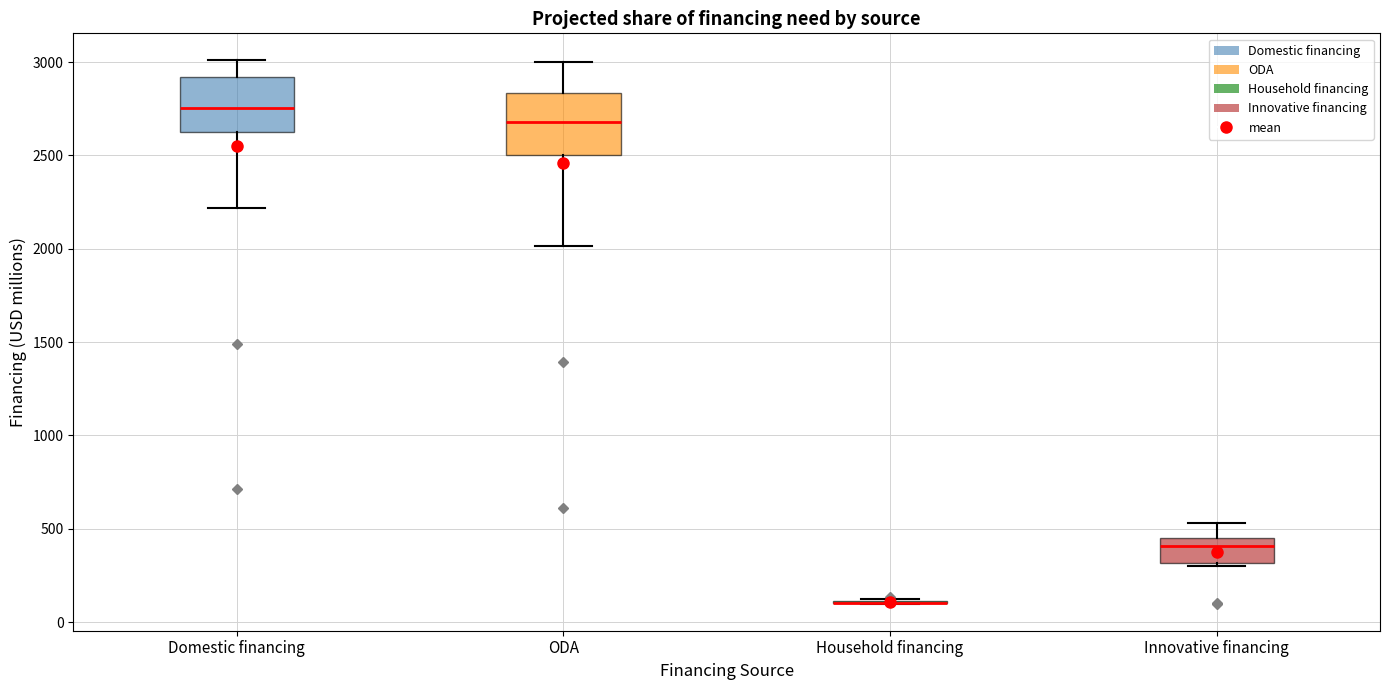

Reading left to right, transcribe this box plot: for each box, give where its median line is, the range the box spans, and where its two whiskers end, as read against the y-axis. The values are not printed on the chart, so give them approximately, as read against the axis.

Domestic financing: median 2750, box 2600 to 2900, whiskers 2200 to 3000
ODA: median 2700, box 2500 to 2850, whiskers 2000 to 3000
Household financing: box collapsed to a line at 100, whiskers 100 to 150
Innovative financing: median 400, box 300 to 450, whiskers 300 to 550